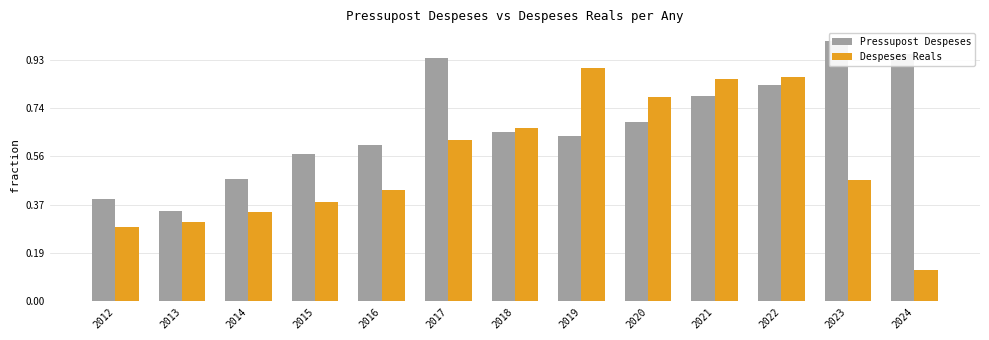

Which label corresponds to the largest value in the chart?

2023